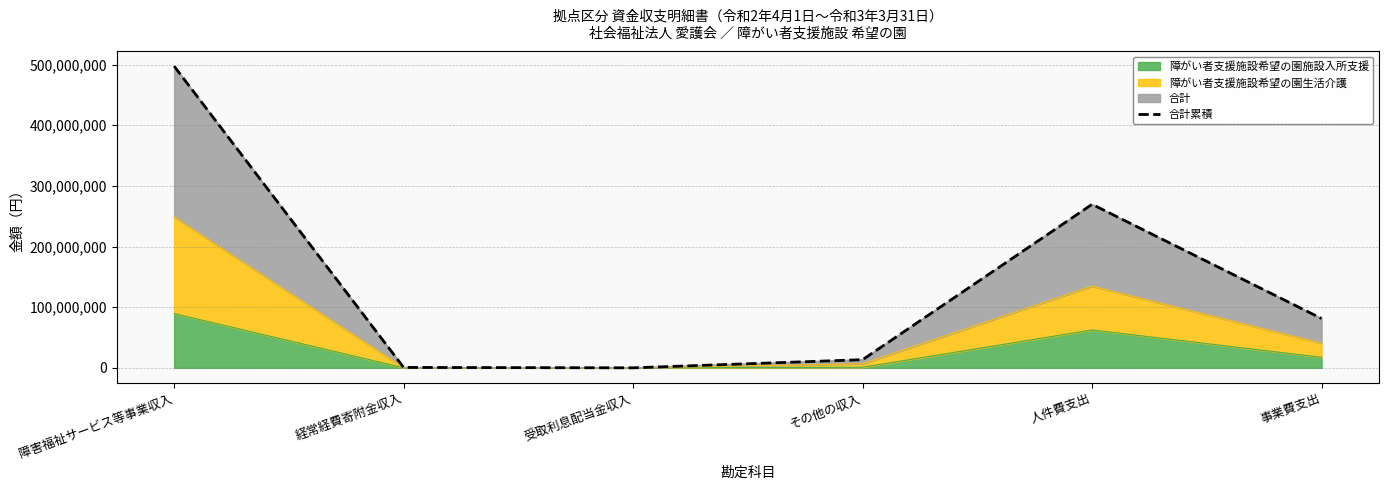

What is the difference between the maximum and minimum values?

497260294